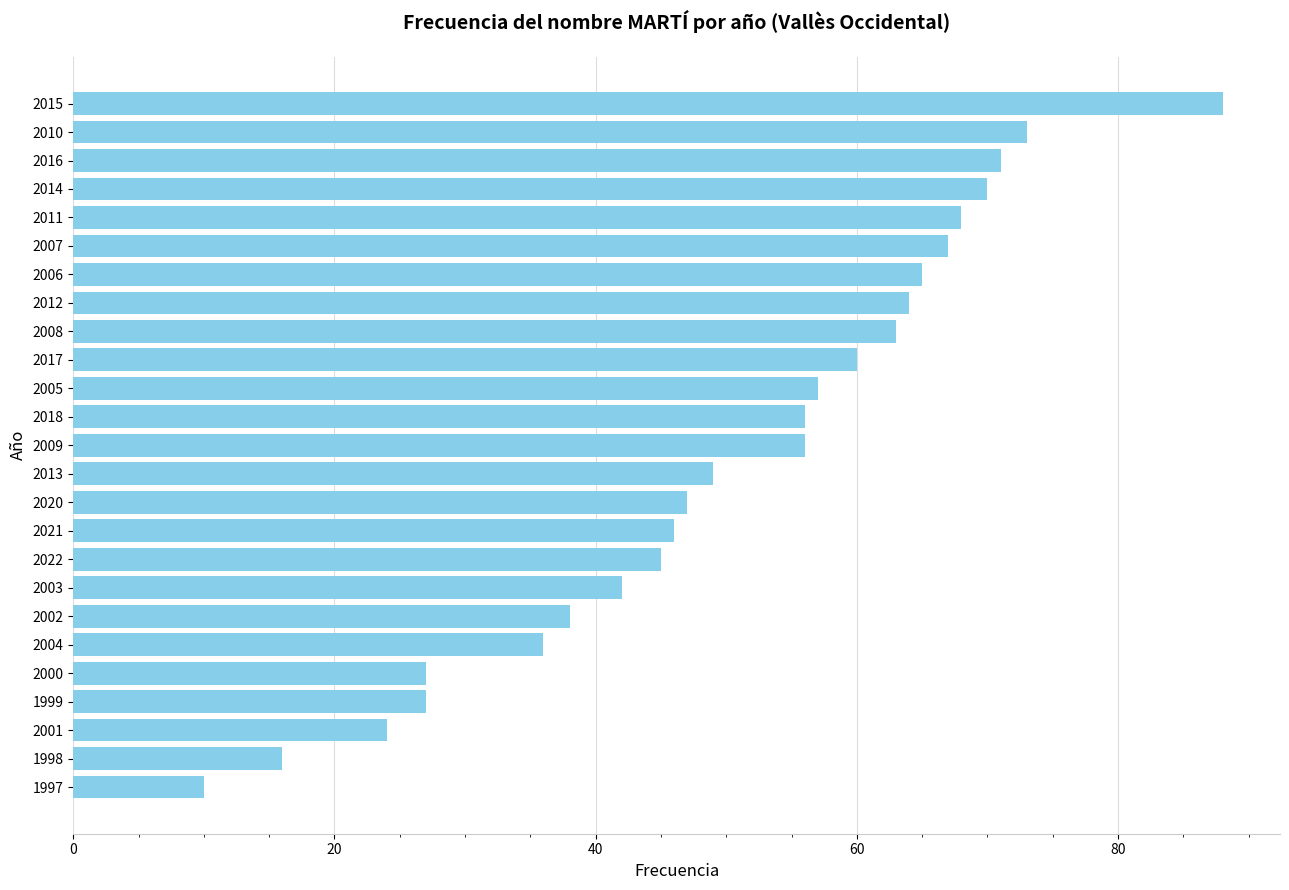

What is the change in value from 2001 to 2004?

+12